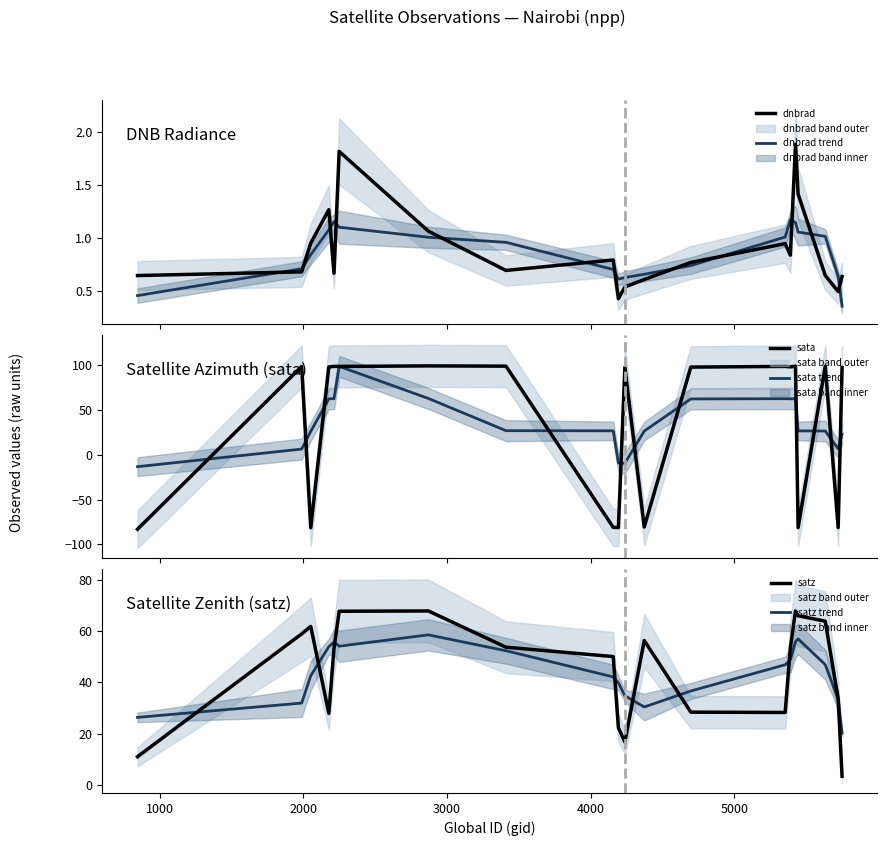

What is the minimum value for sata trend?

-13.1